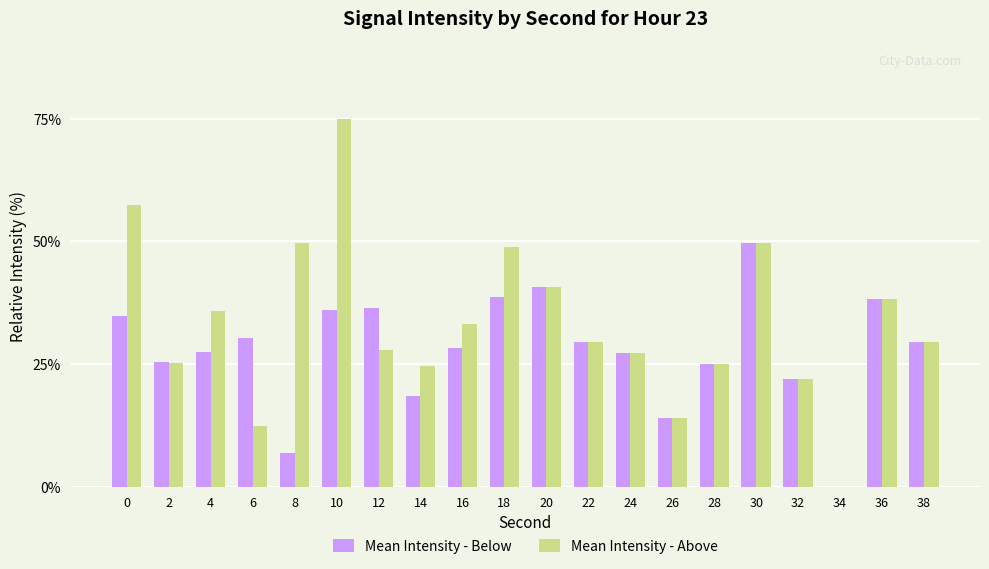

Between 12 and 36, which series saw the biggest shift?

Mean Intensity - Above